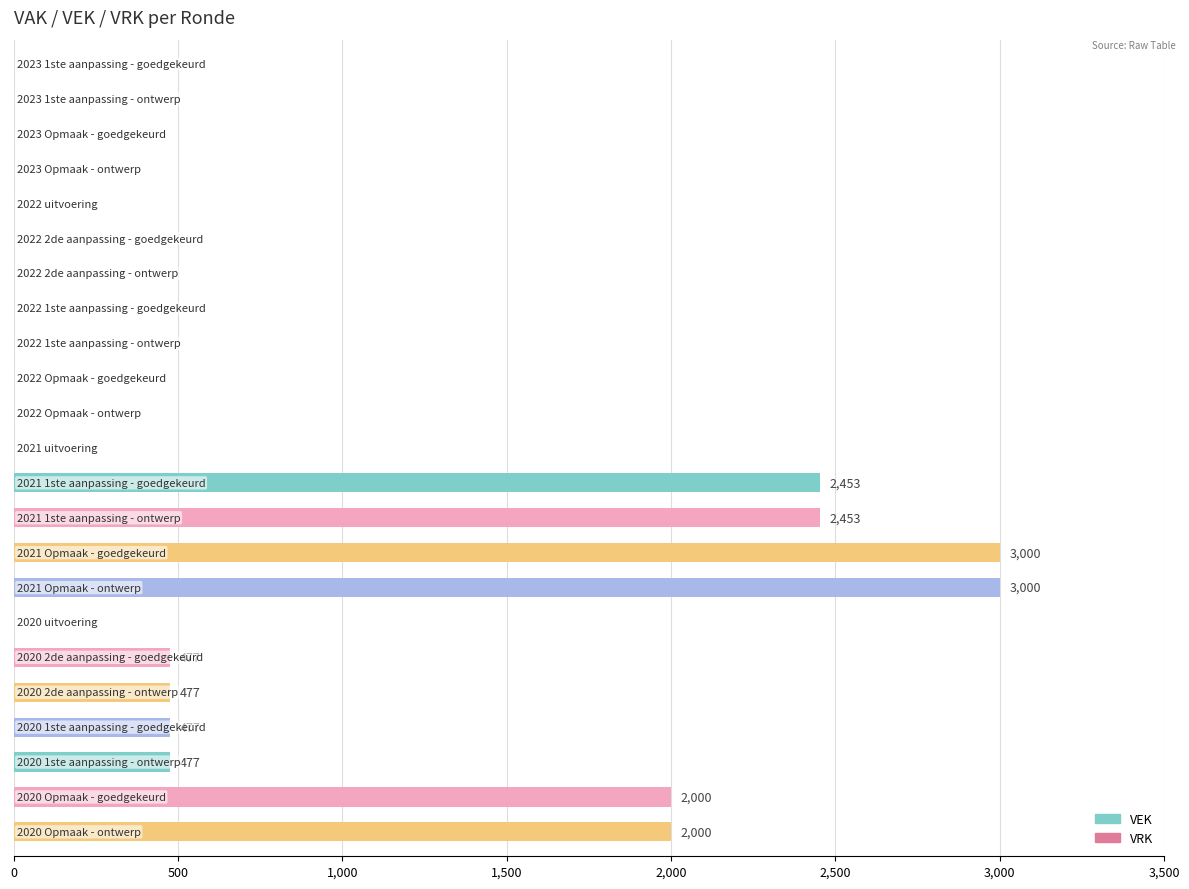

What is the greatest value displayed?

3000